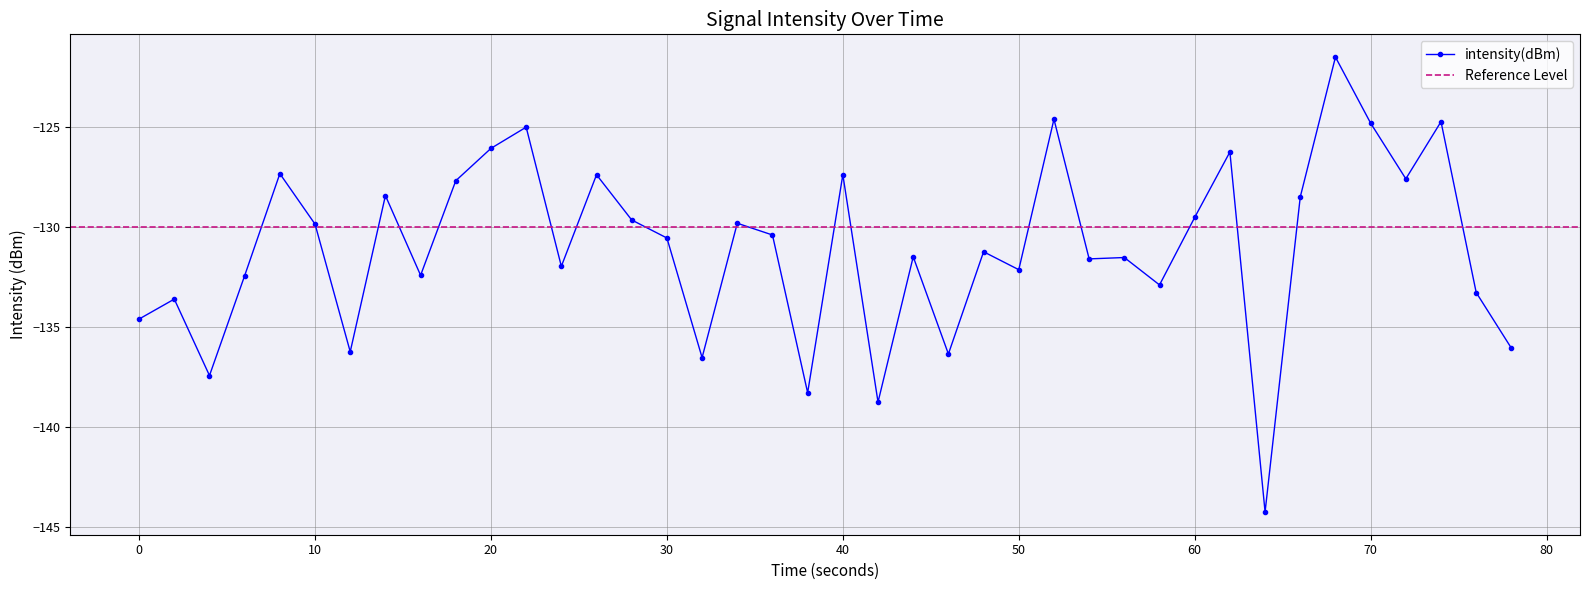

What is the maximum value for intensity(dBm)?

-121.5